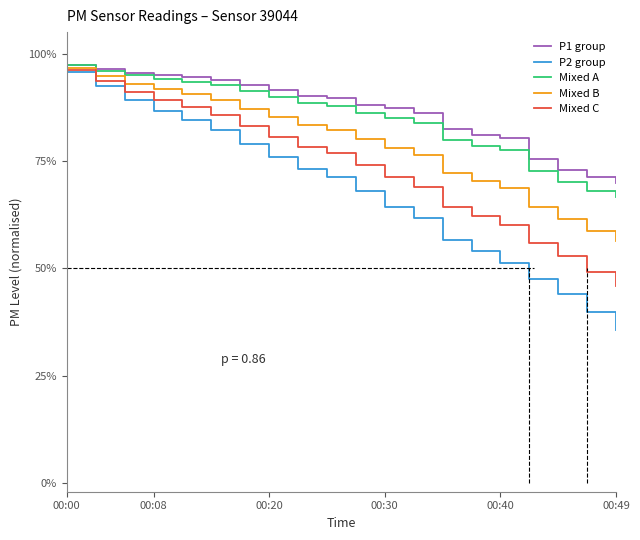

Which category has the highest value across all series?

00:00